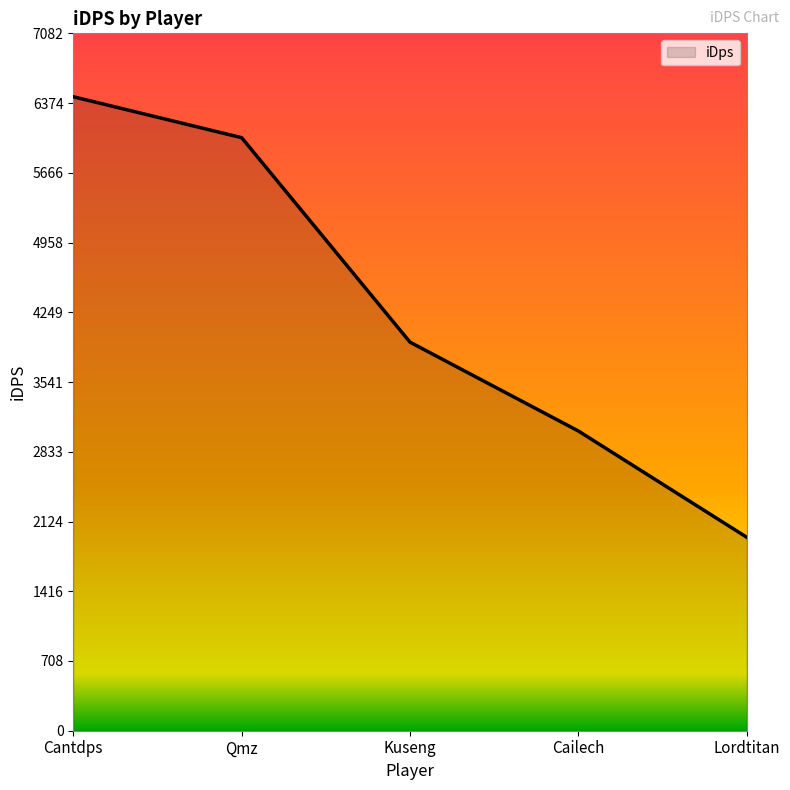

How many categories are shown in the chart?

5